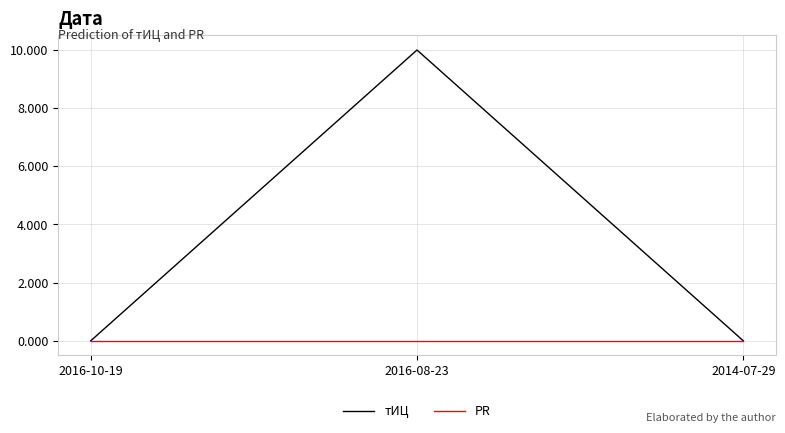

The PR series shows 0 at 2016-08-23. True or false?

True